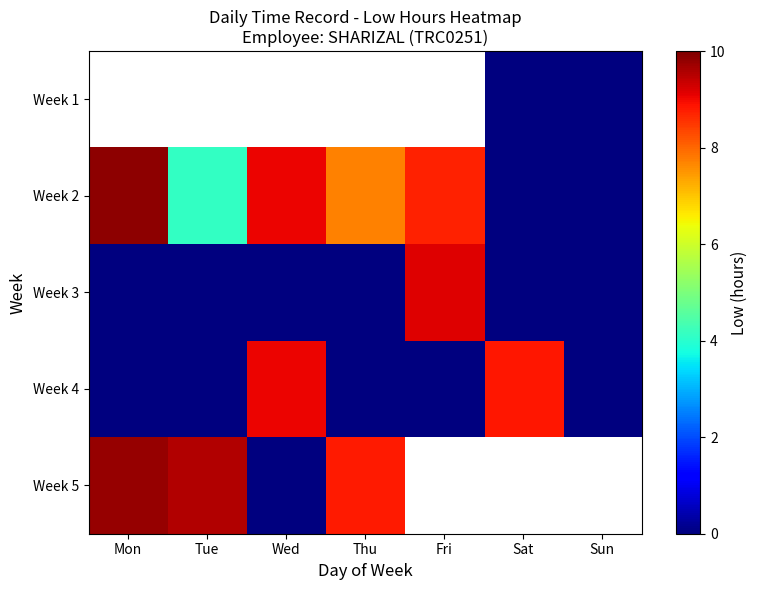

What is the difference between the maximum and minimum values in the Week 4 series?

9.0